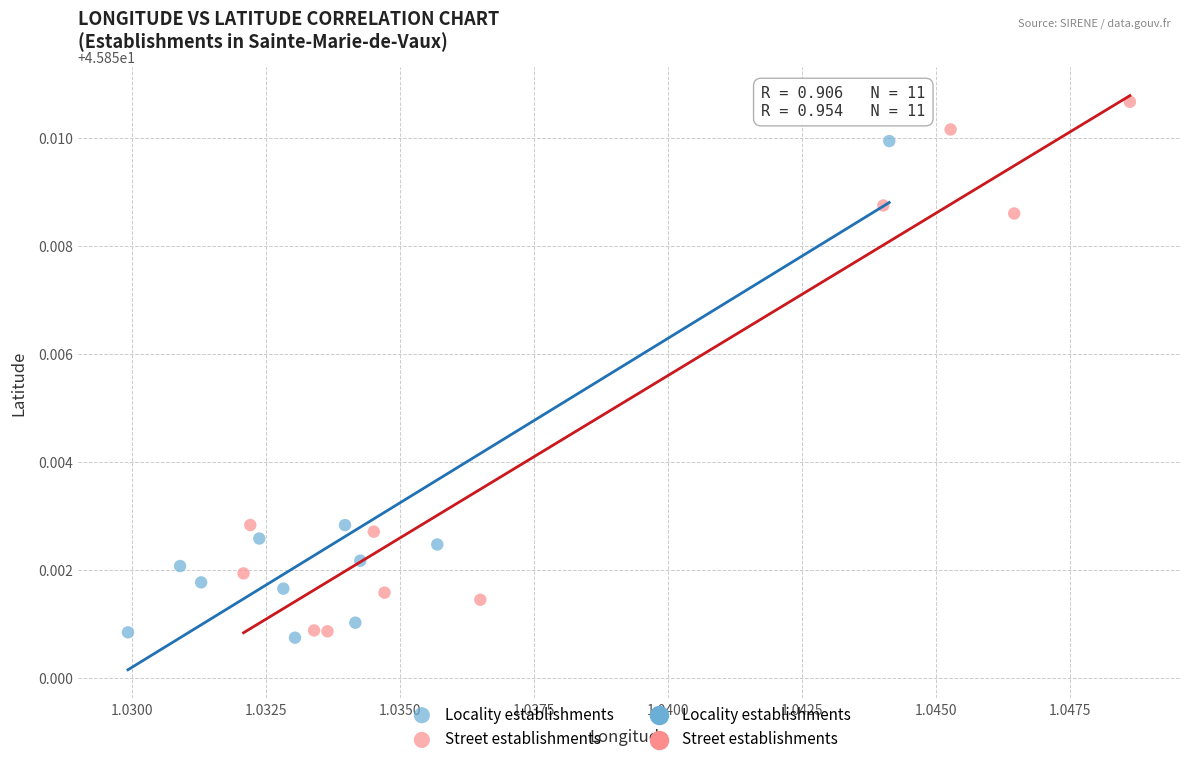

Which series has the widest spread of Y values?

Street establishments